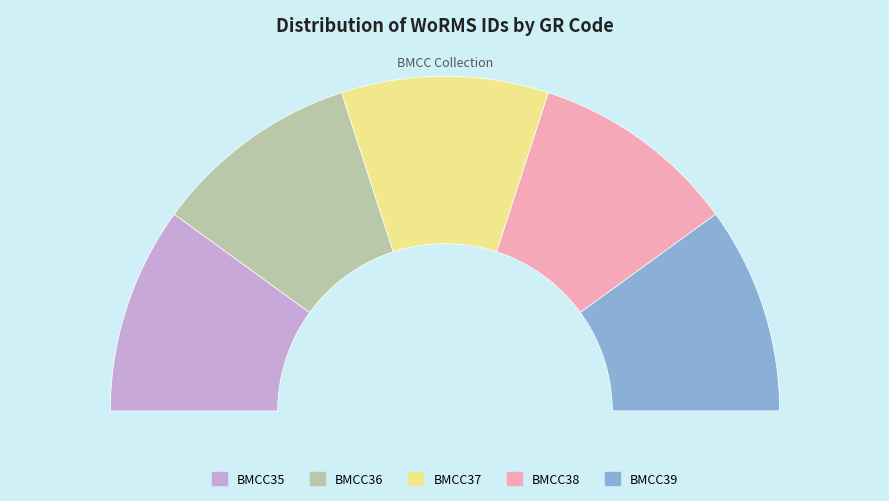

Do BMCC37 and BMCC39 together represent more than half of the pie?

No